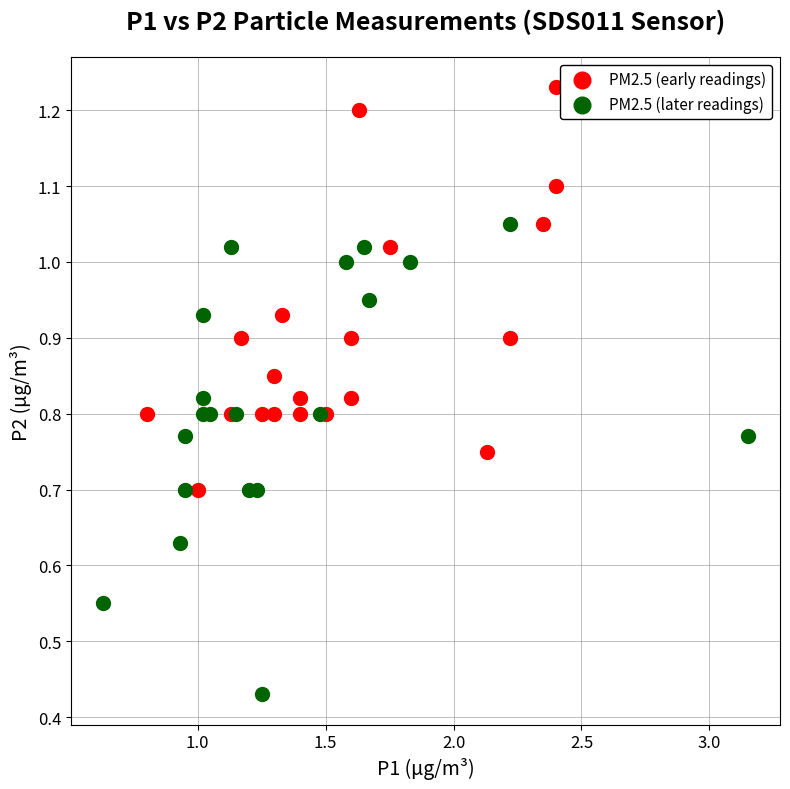

Which series contains the lowest Y value?

PM2.5 (later readings)